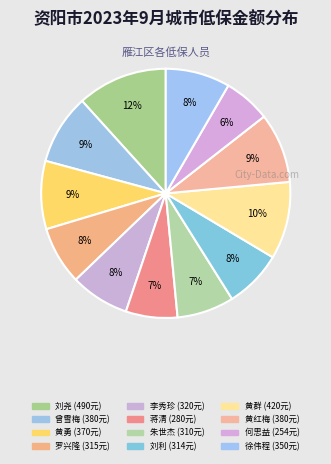

What is the ratio of the value at 李秀珍 to the value at 黄勇?

0.9